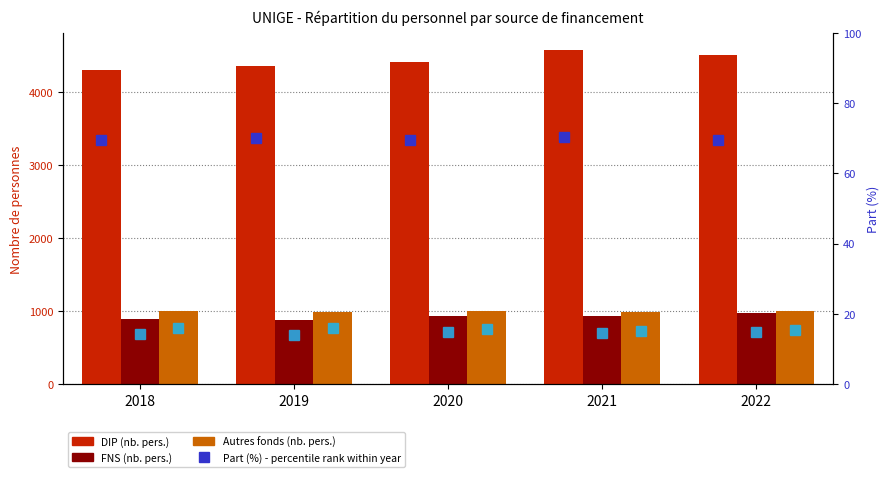

Does the chart contain stacked bars?

No